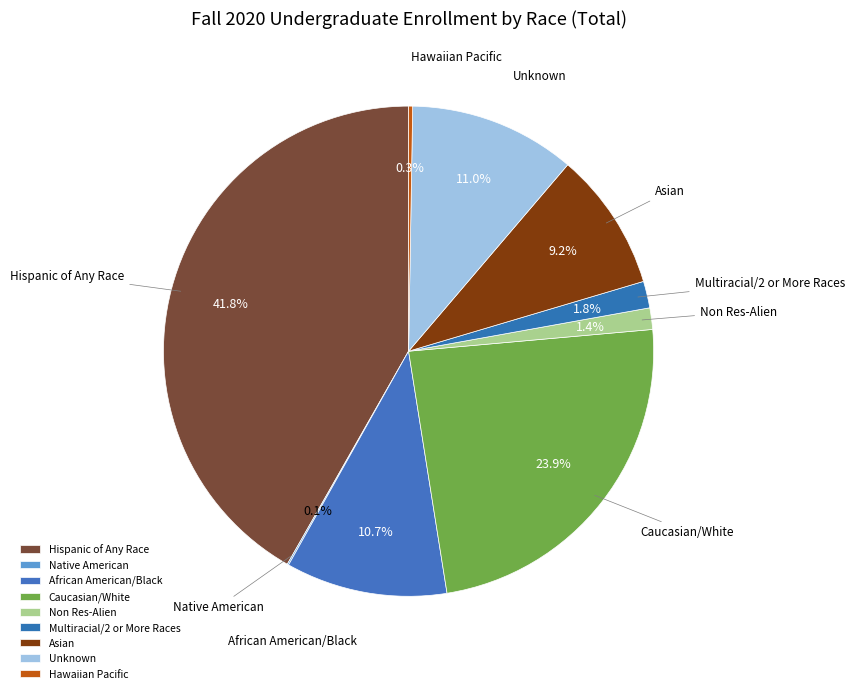

To the nearest percent, what is the difference between the largest and smallest slice percentages?

42%